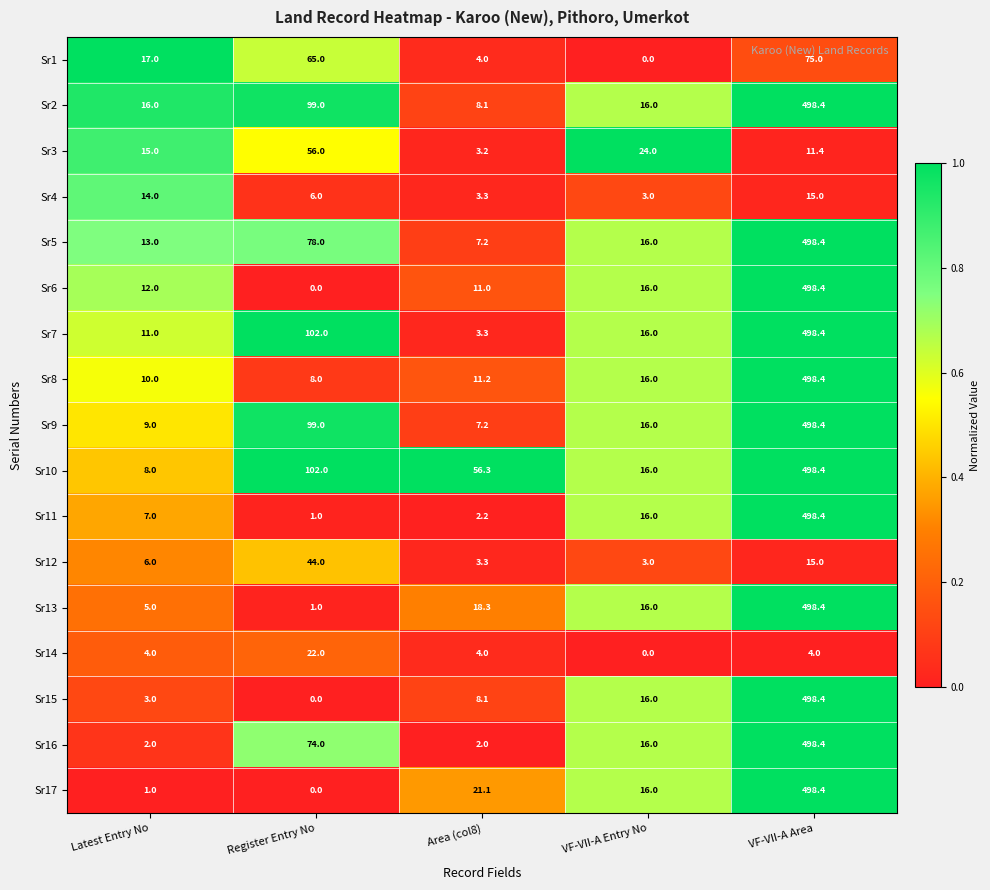

List the labels in order of Sr1 value, largest first.

VF-VII-A Area, Register Entry No, Latest Entry No, Area (col8), VF-VII-A Entry No